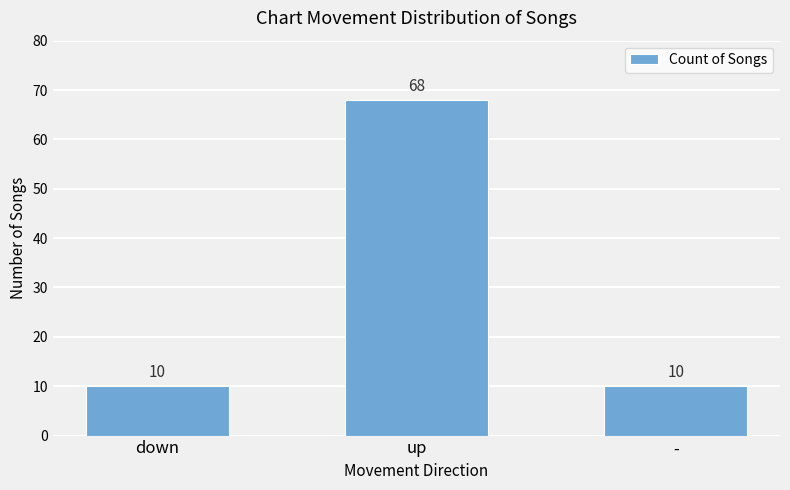

Is it true that the value at up is 110?

False